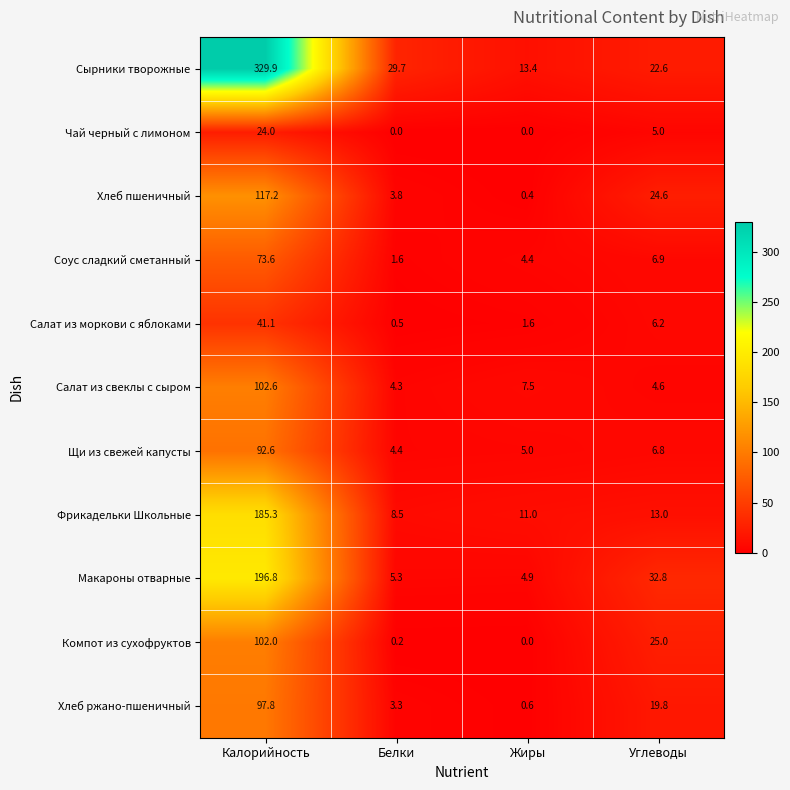

What is the sum of all Соус сладкий сметанный values?

86.5